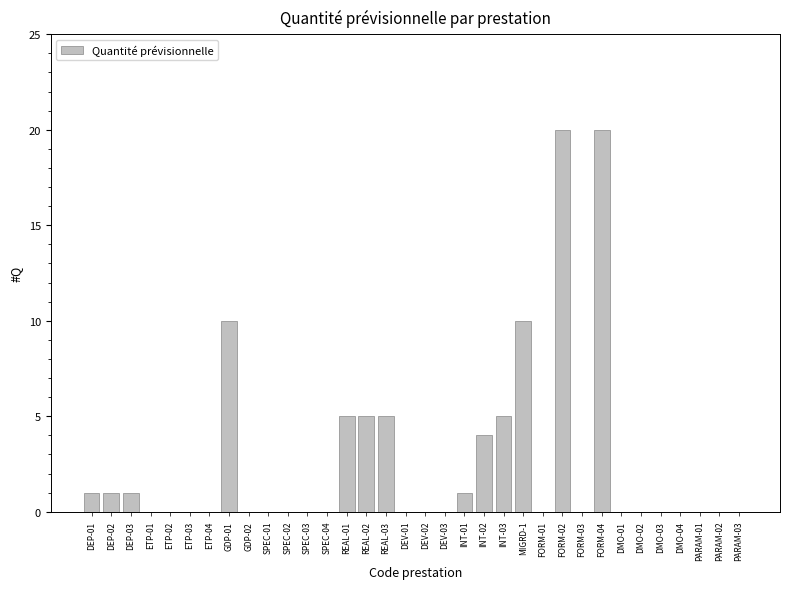

What is the change in value from DEP-03 to ETP-02?

-1